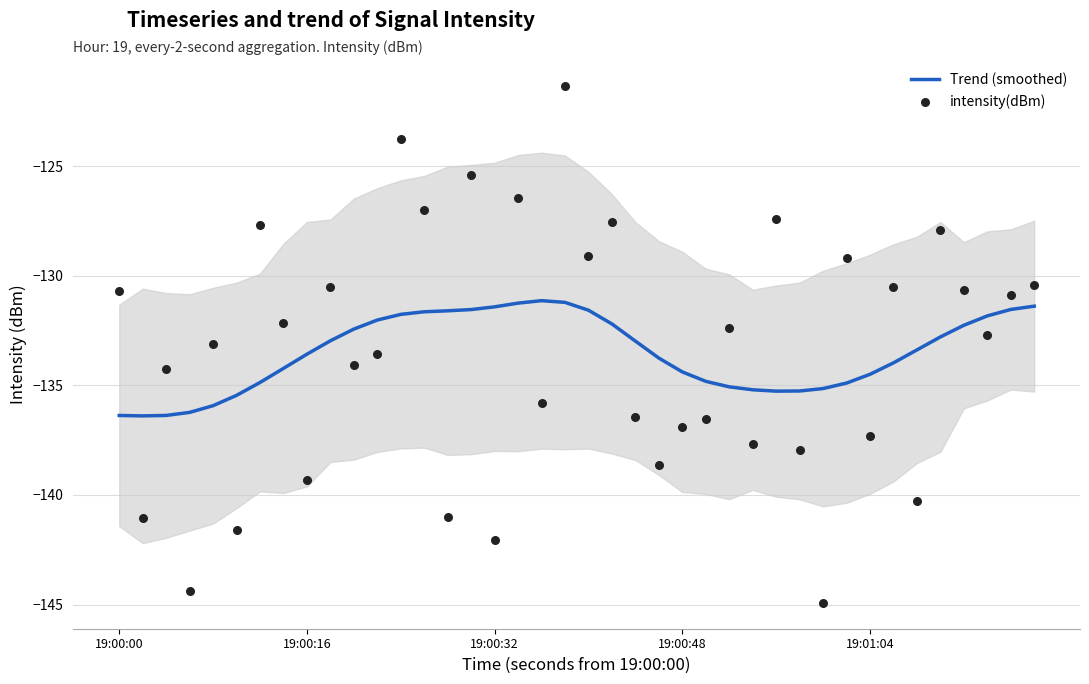

Which series contains the lowest Y value?

intensity(dBm)